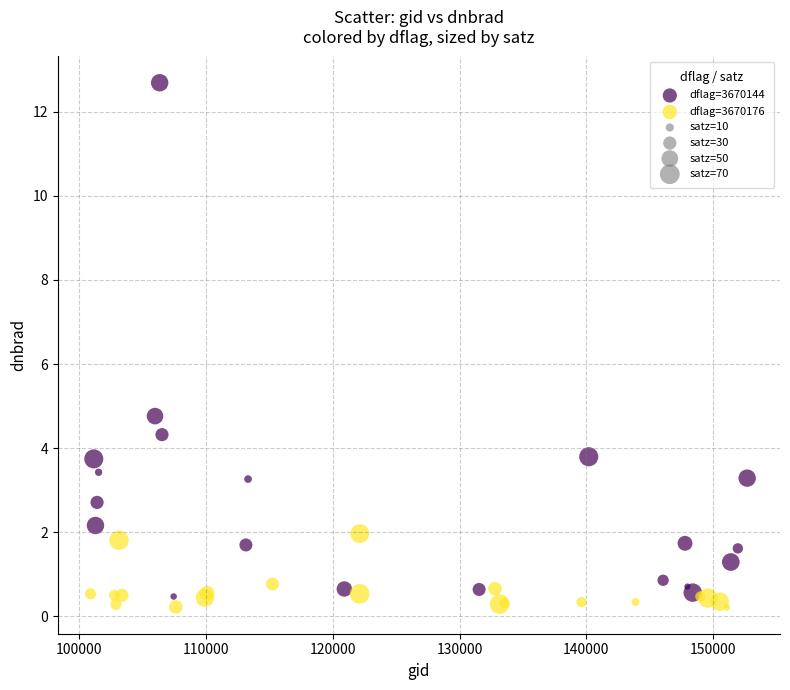

Which series reaches the minimum Y coordinate?

dflag=3670176